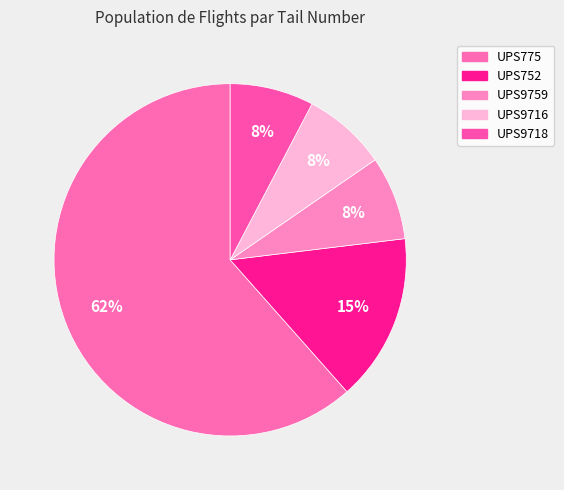

To the nearest percent, what percentage of the pie is UPS752?

15%